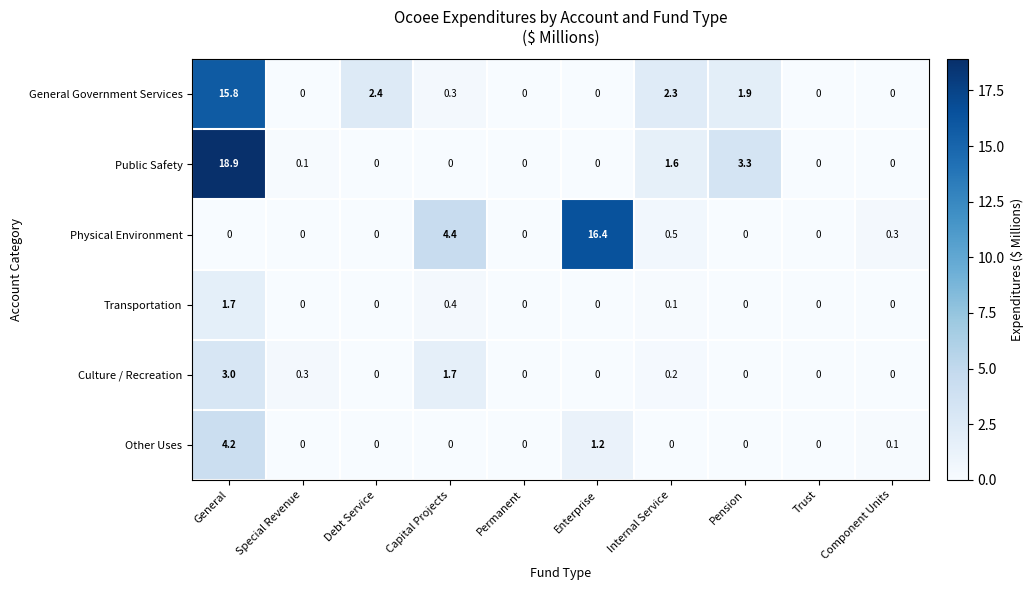

List the series in order of their peak value, lowest first.

Transportation, Culture / Recreation, Other Uses, General Government Services, Physical Environment, Public Safety